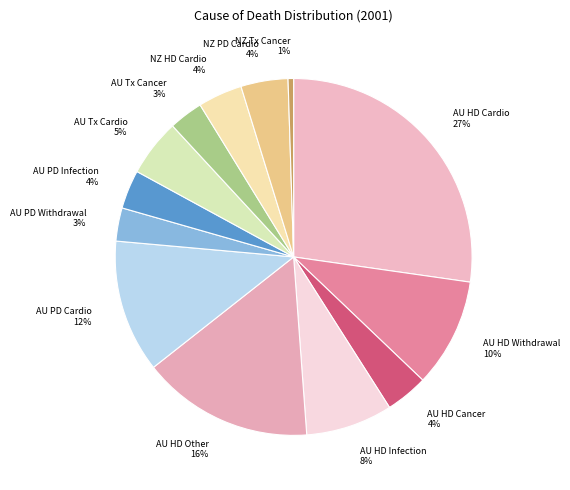

To the nearest percent, what portion does AU Tx Cardio 5% represent?

5%